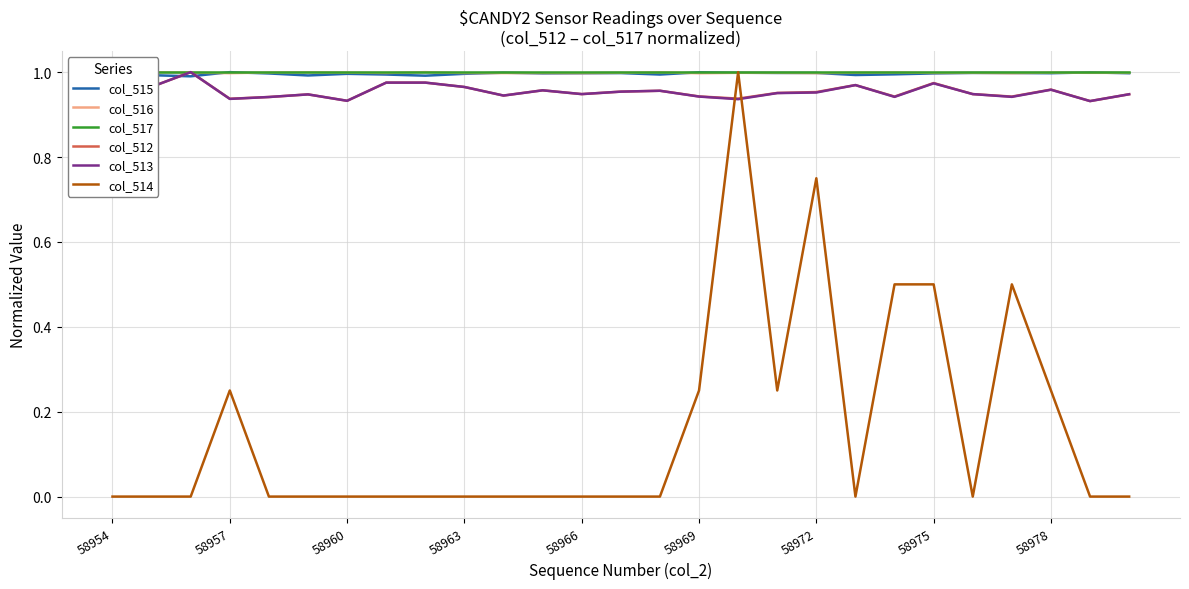

What is the difference between the highest and lowest values at 19?

1.0